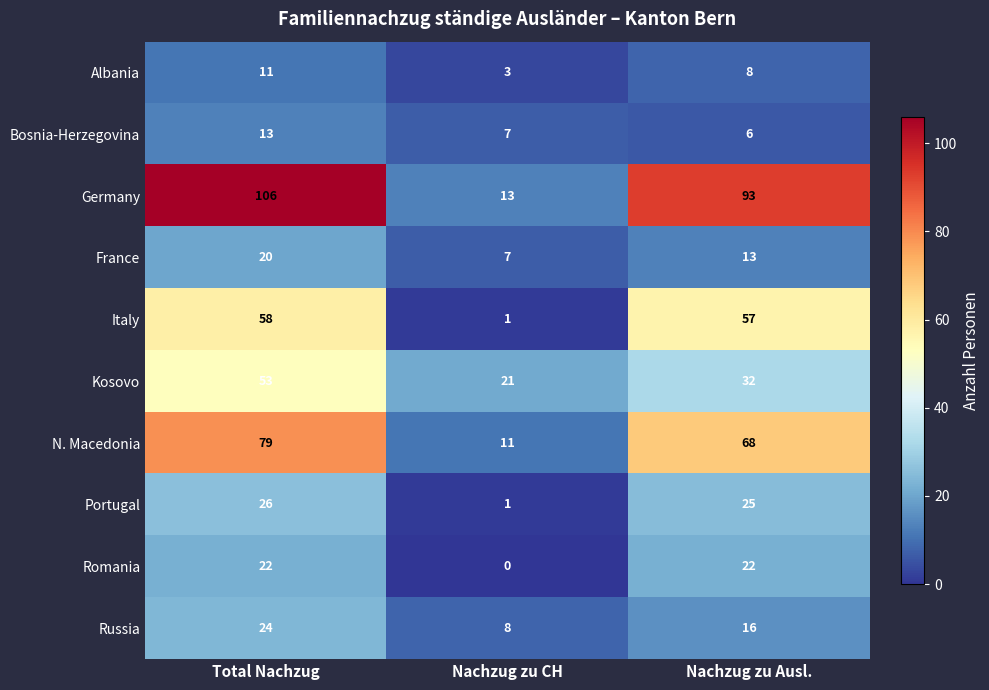

Which category has the highest value across all series?

Total Nachzug